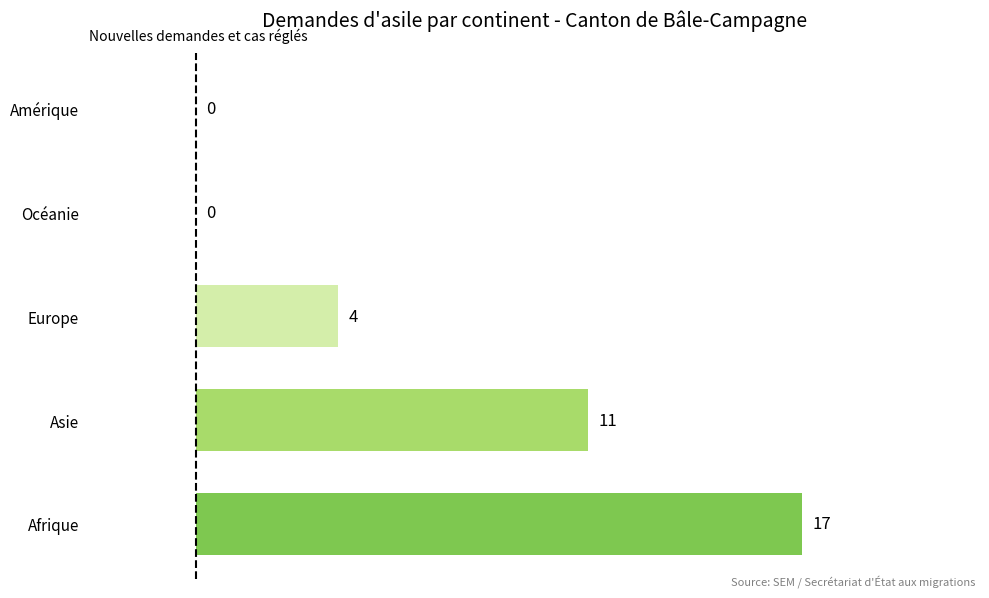

How many series are shown in this chart?

1